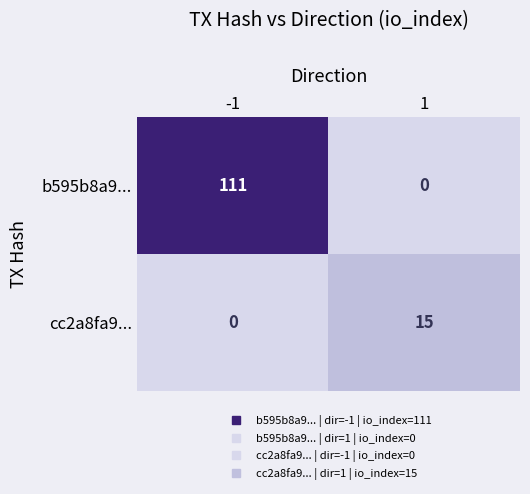

Which series has the largest range (max minus min)?

b595b8a9...